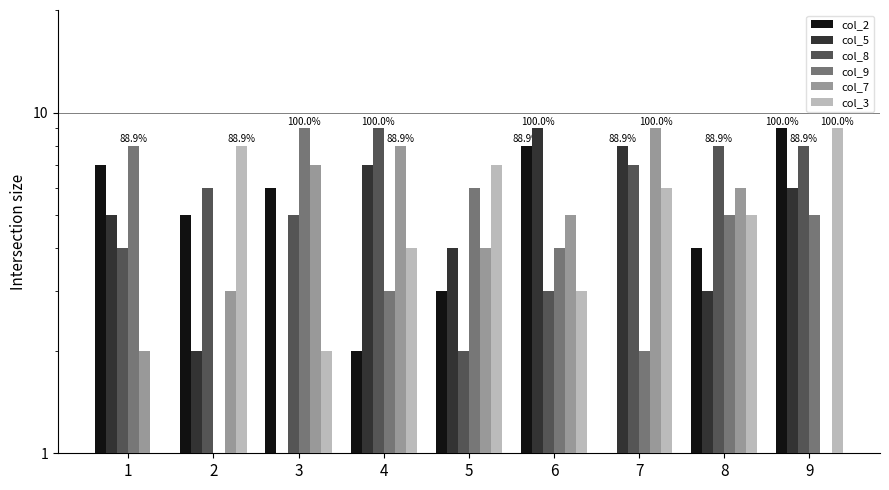

At which label does col_7 first exceed 5?

3